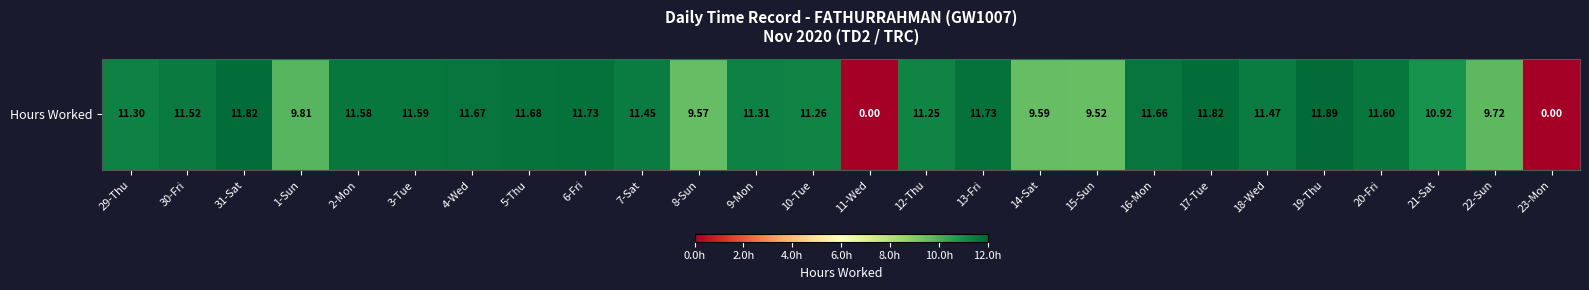

The value at 4-Wed is 6.8. True or false?

False